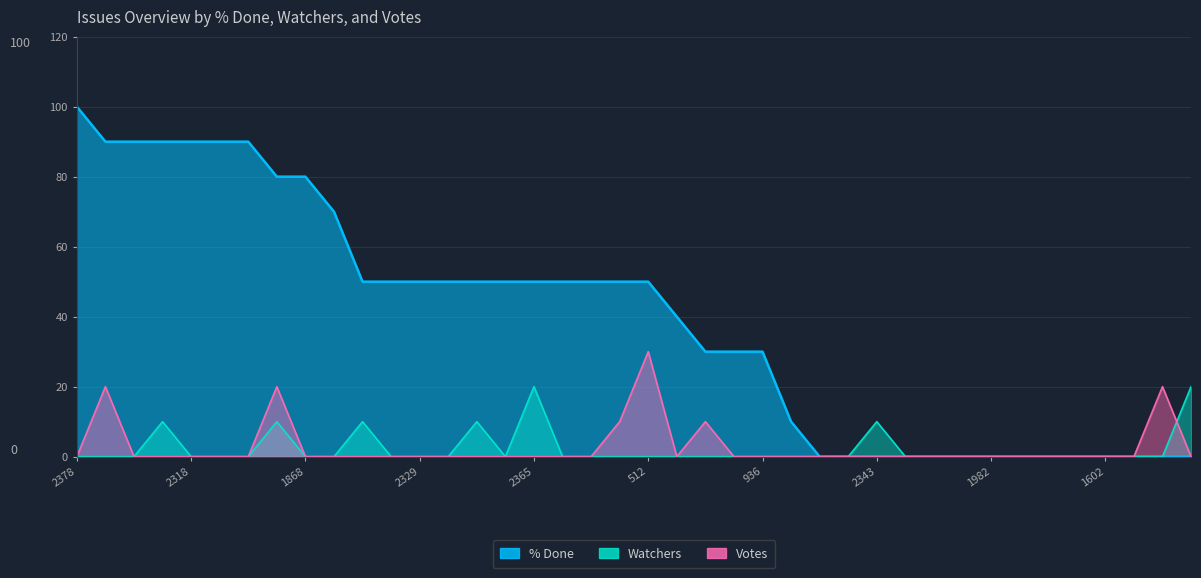

Which series has the largest total across all categories?

% Done